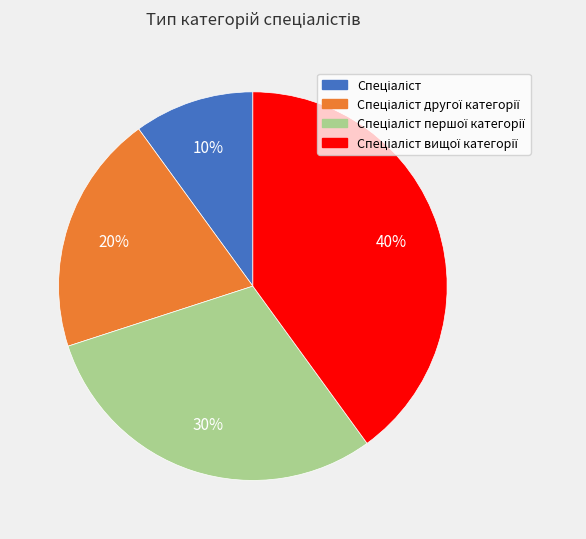

To the nearest percent, what is the difference between the largest and smallest slice percentages?

30%